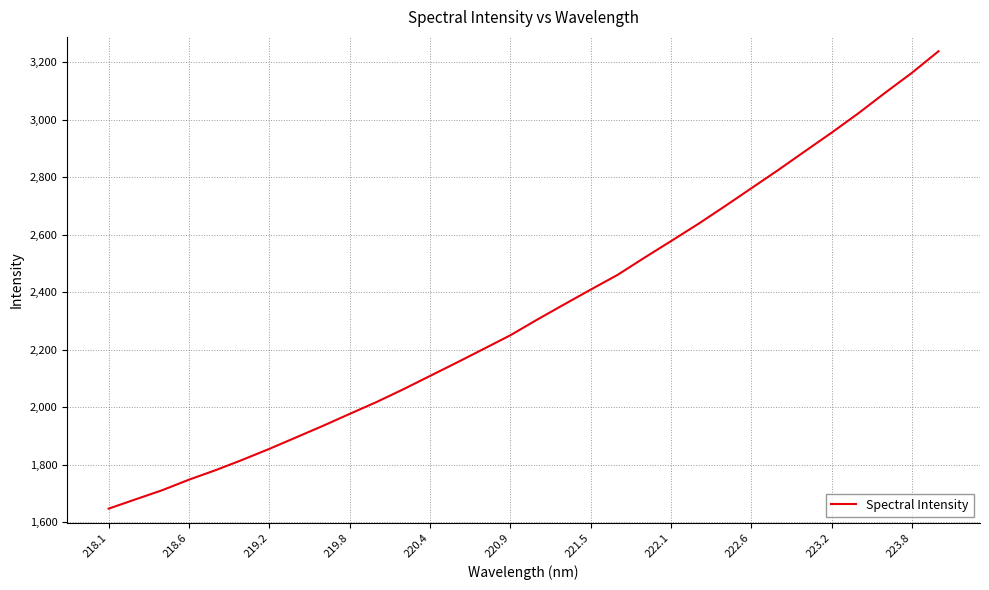

What is the smallest value displayed?

1646.8